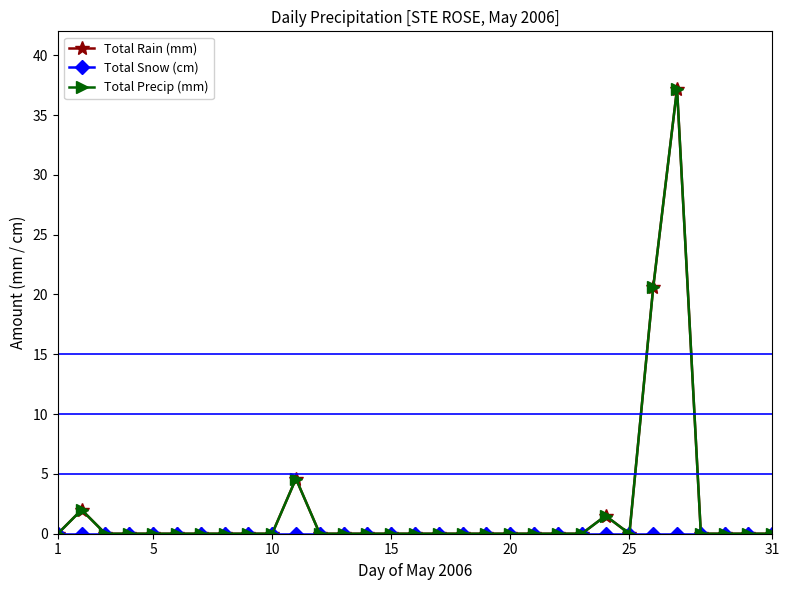

What is the label of the 31st point from the right?

1